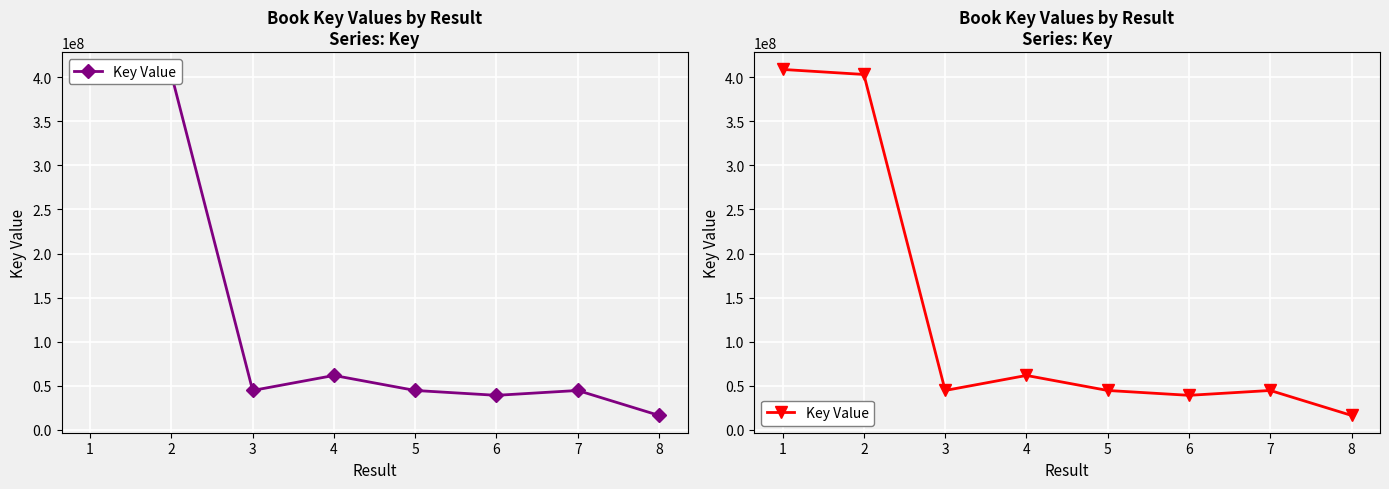

How many lines are shown in the chart?

1